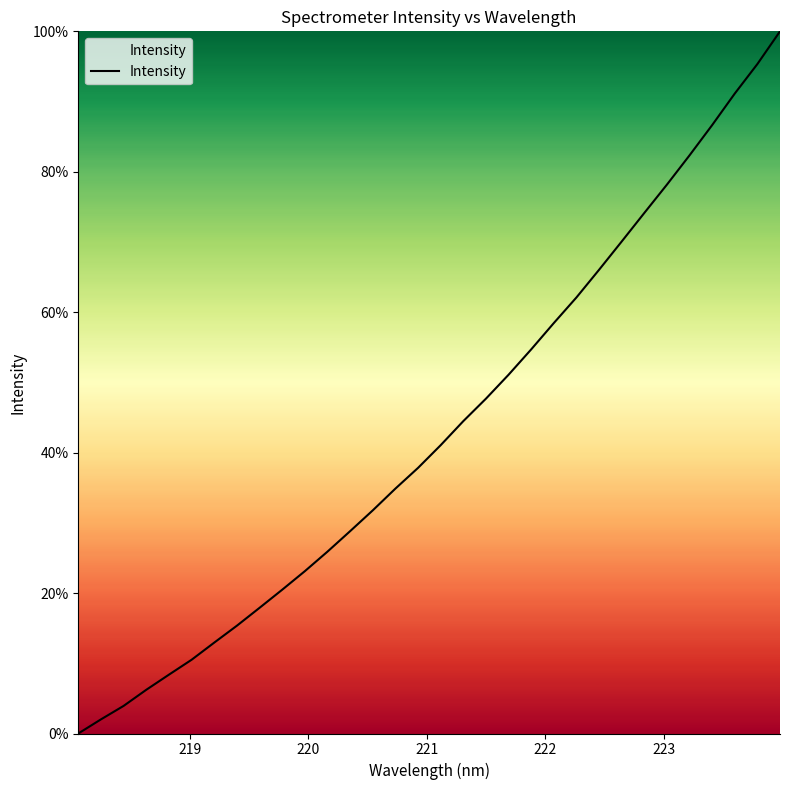

What is the difference between the maximum and minimum values?

100.0